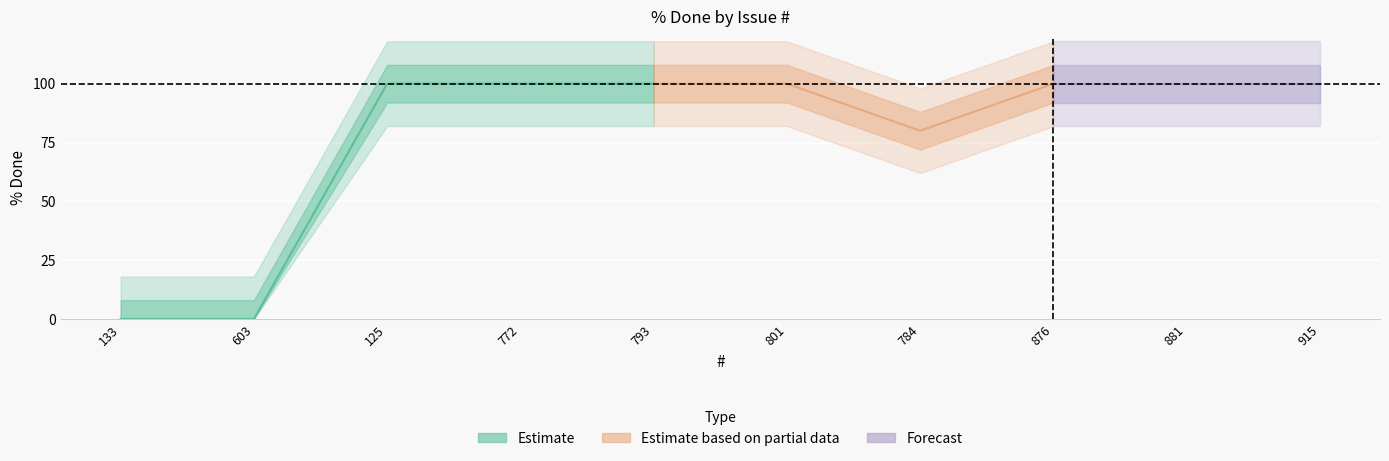

What is the sum of the values at 125 and 793?

200